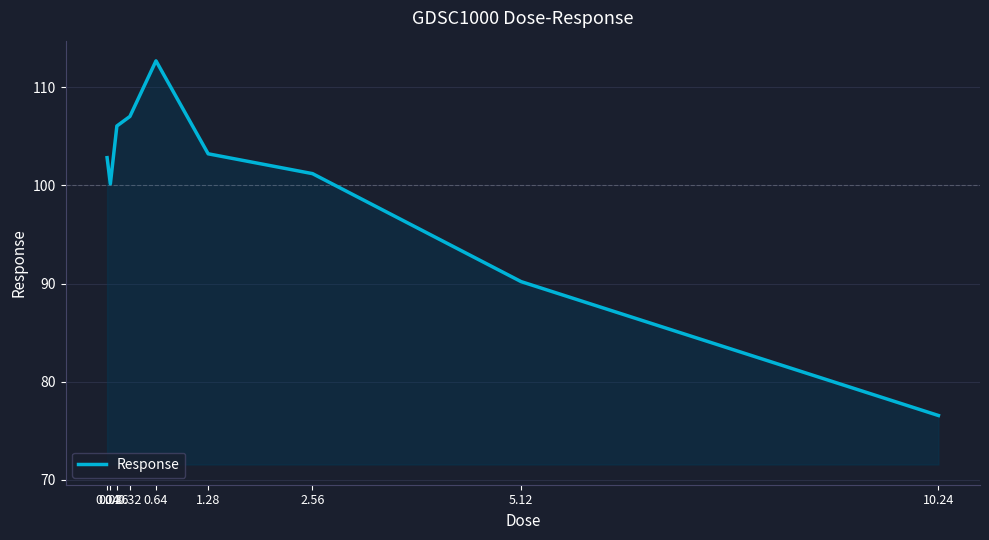

What is the smallest value displayed?

76.5